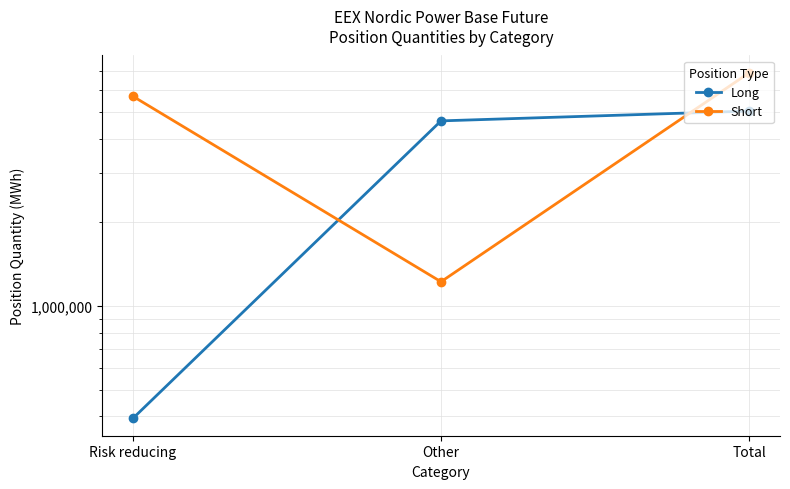

What are all the series names shown in the legend?

Long, Short